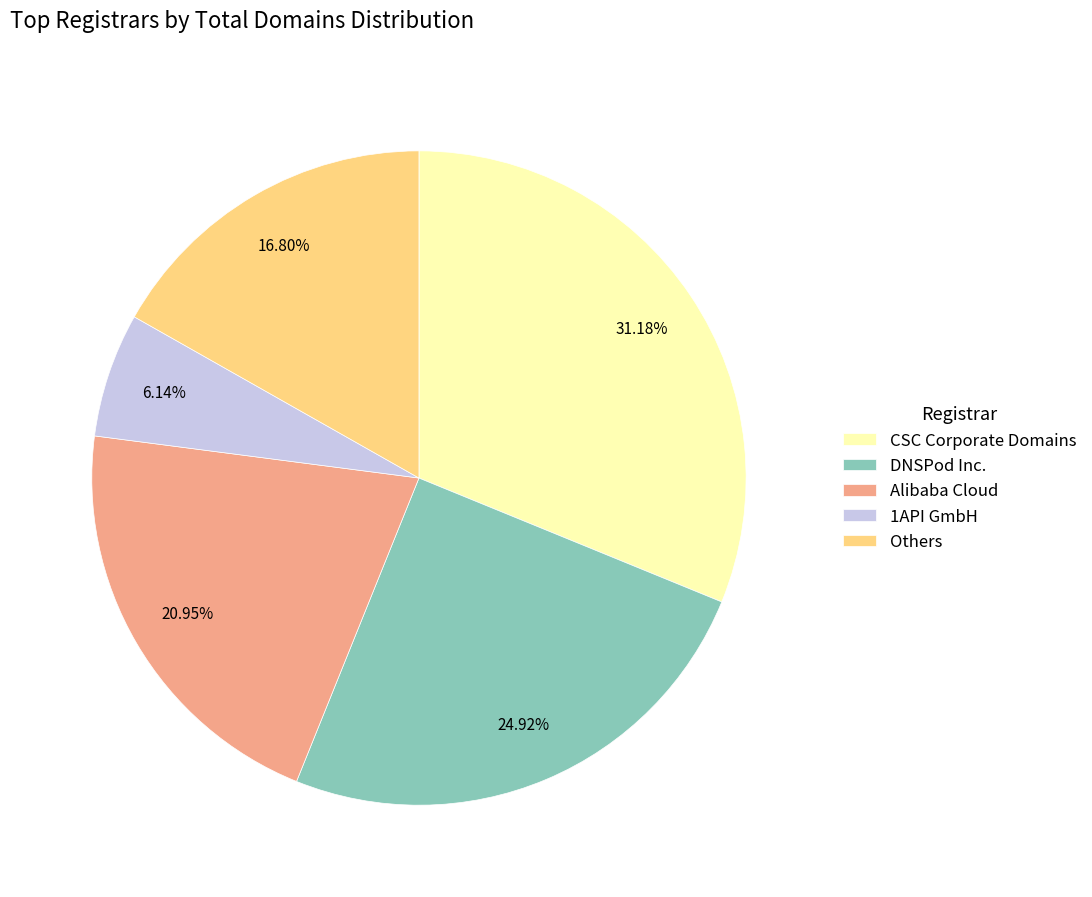

Does DNSPod Inc. represent more than half of the total?

No